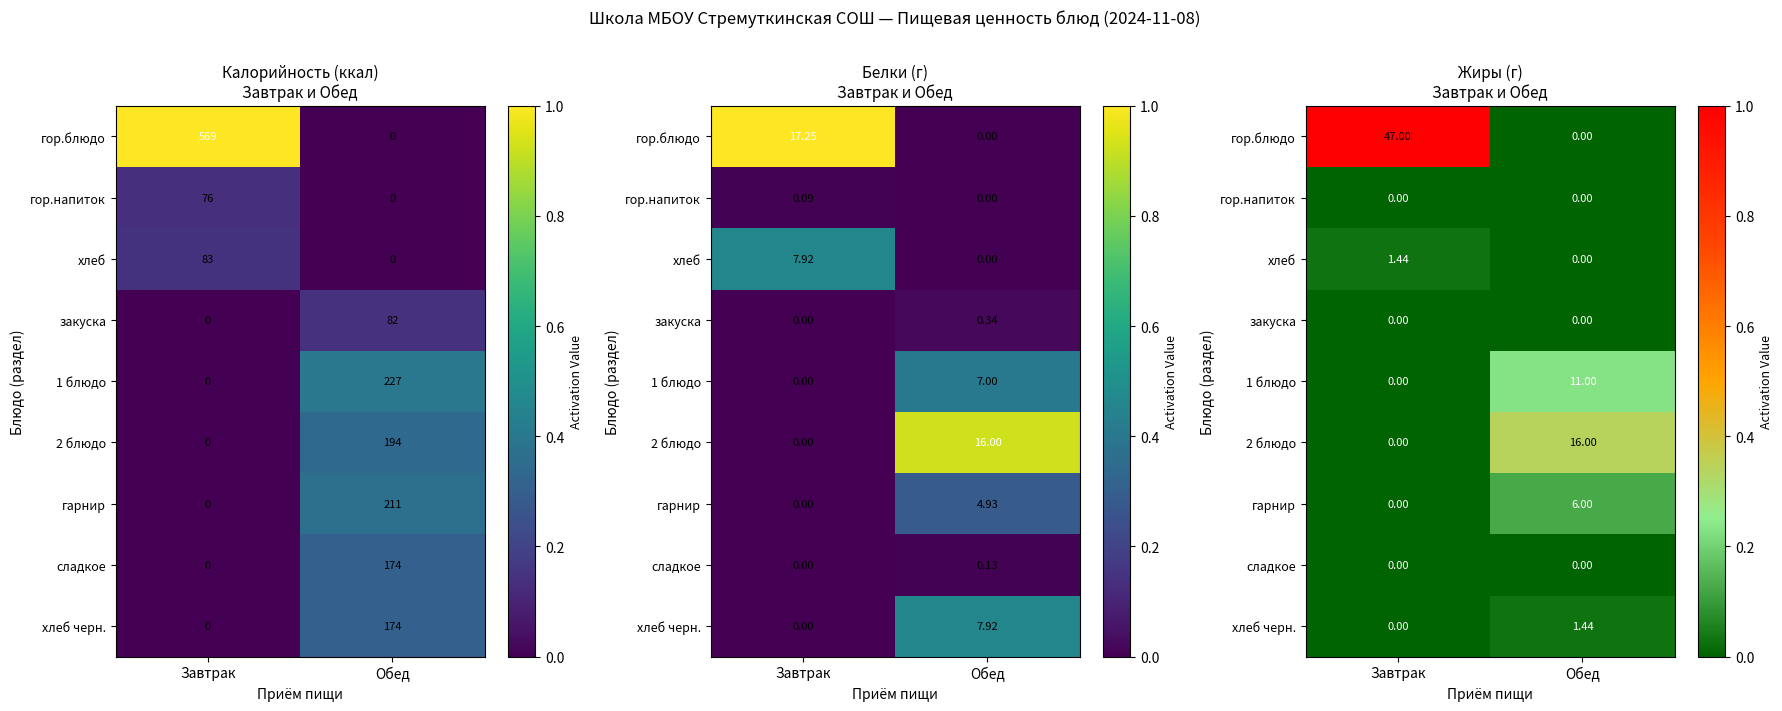

At how many categories does at least one series exceed 0?

2